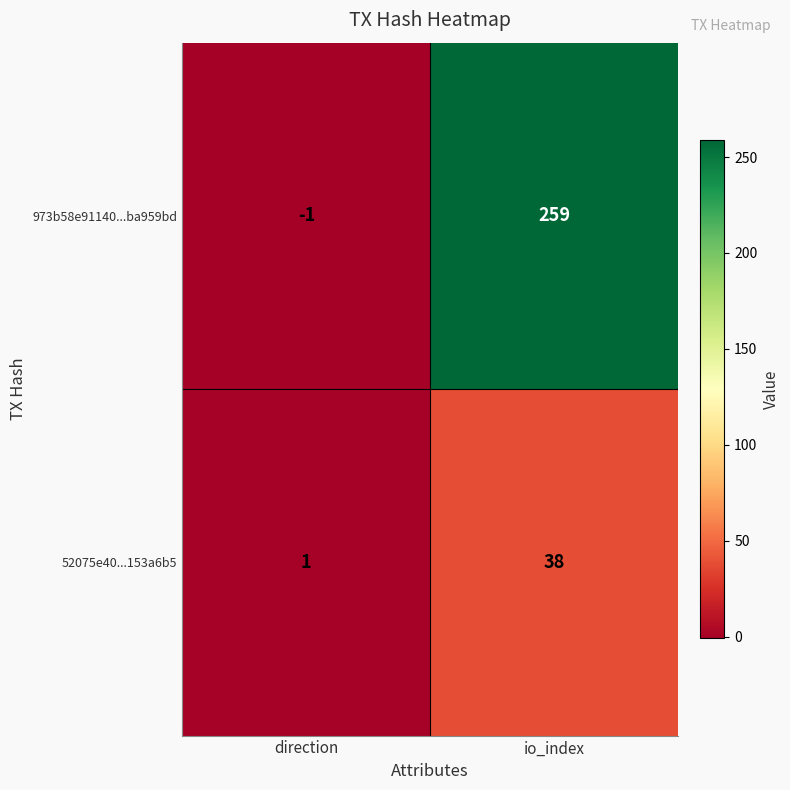

Reading right to left, what are all the values shown in this chart?

973b58e91140...ba959bd: io_index=259	direction=-1
52075e40...153a6b5: io_index=38	direction=1